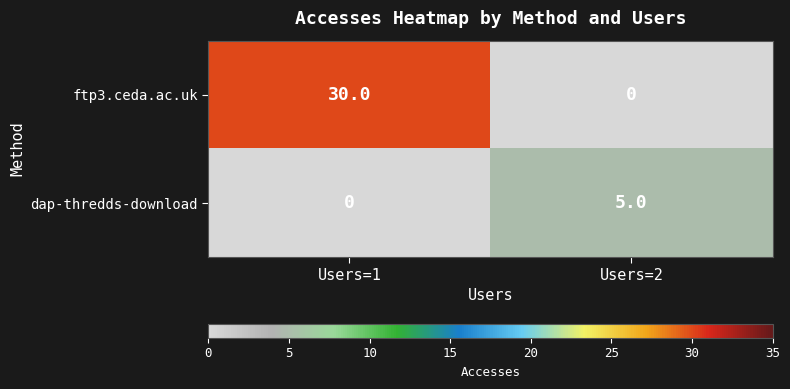

What is the sum of the dap-thredds-download values at Users=1 and Users=2?

5